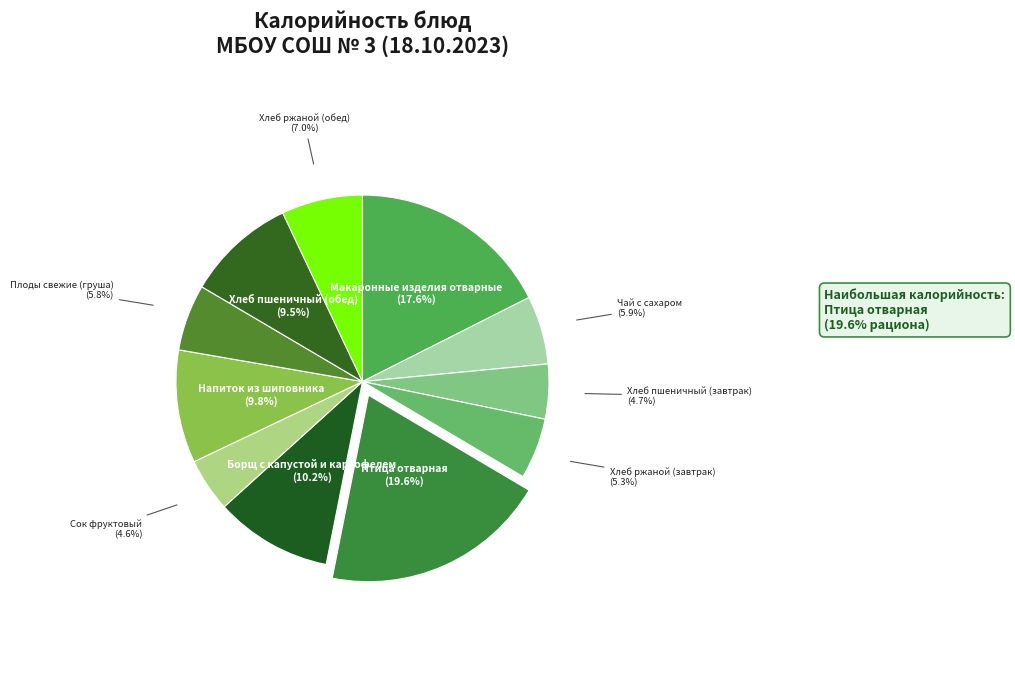

How many slices are in this pie chart?

11